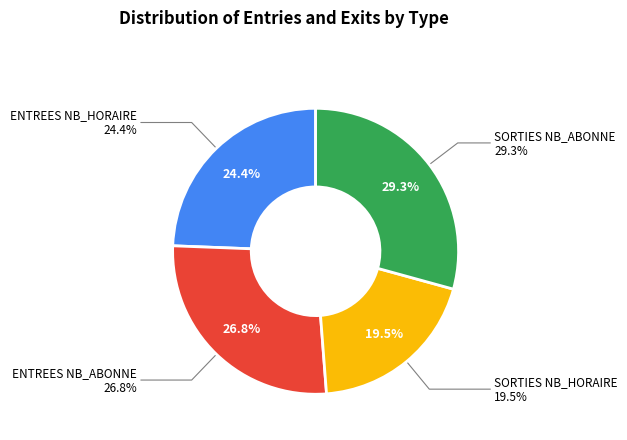

What is the largest slice in the pie chart?

SORTIES NB_ABONNE